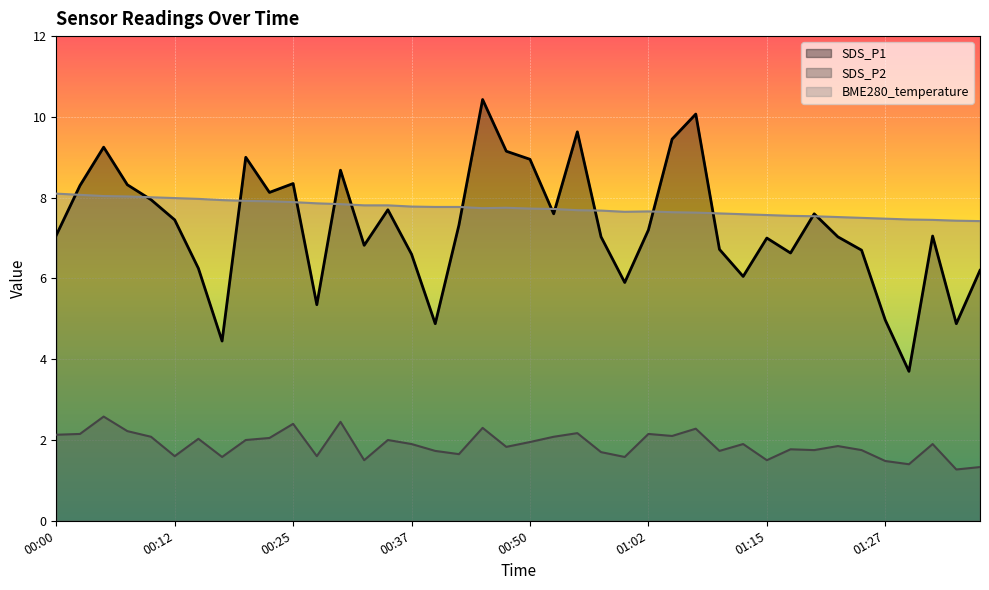

How many data points does each series have?

40